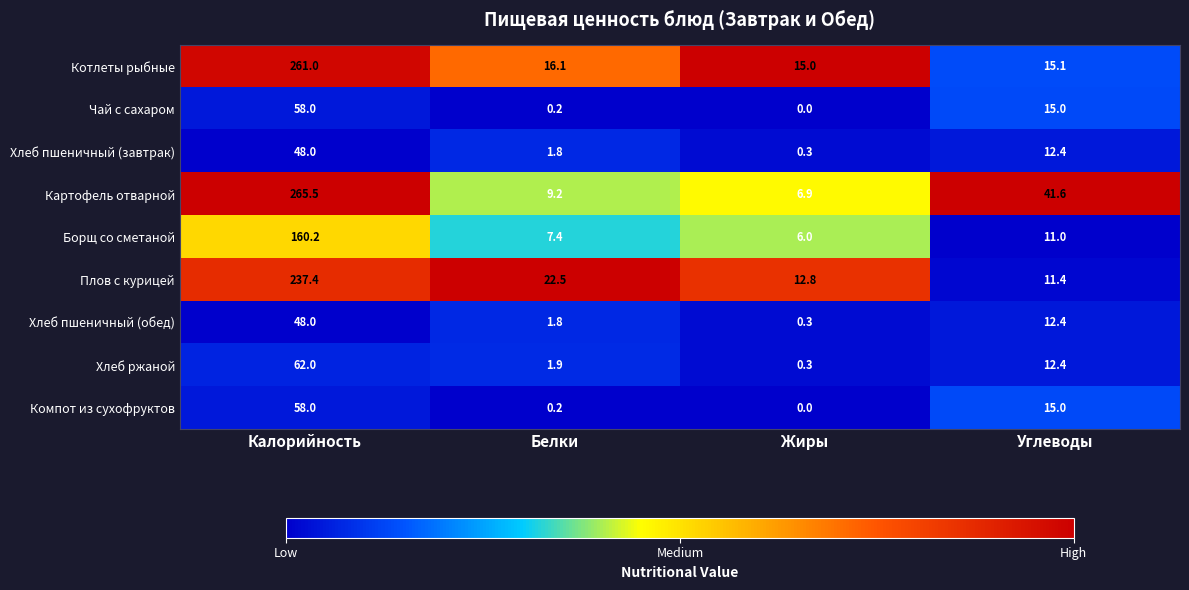

Count the number of categories in the chart.

4